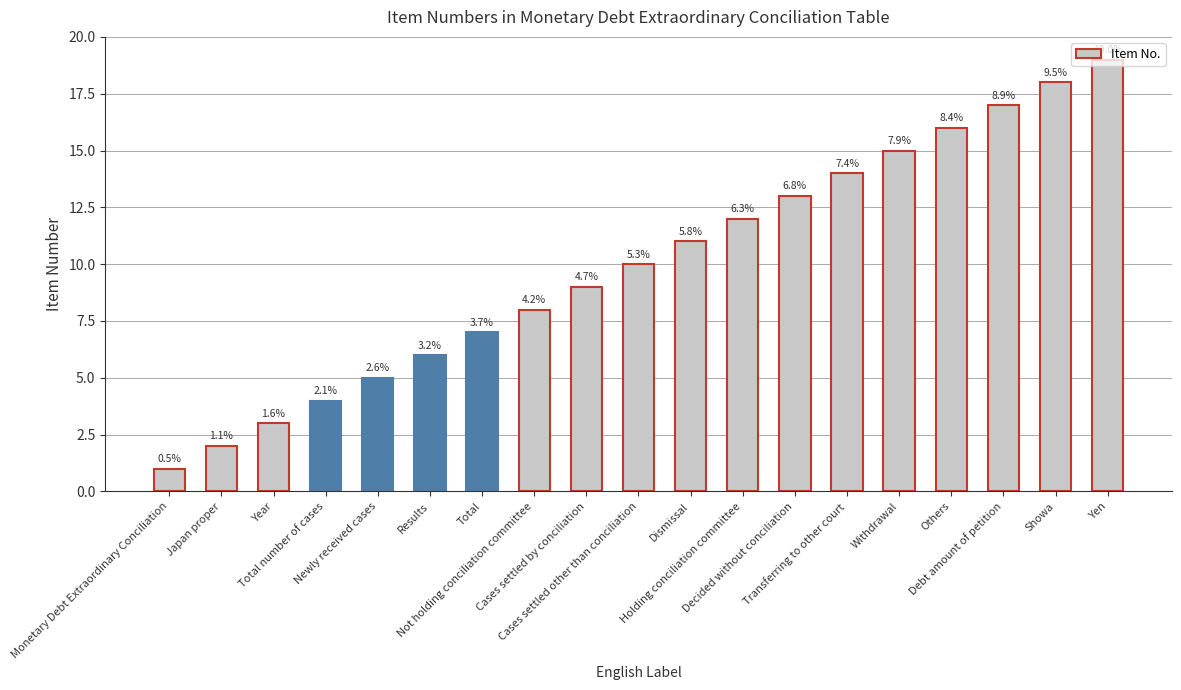

Rank the categories by value from highest to lowest.

Yen, Showa, Debt amount of petition, Others, Withdrawal, Transferring to other court, Decided without conciliation, Holding conciliation committee, Dismissal, Cases settled other than conciliation, Cases settled by conciliation, Not holding conciliation committee, Total, Results, Newly received cases, Total number of cases, Year, Japan proper, Monetary Debt Extraordinary Conciliation